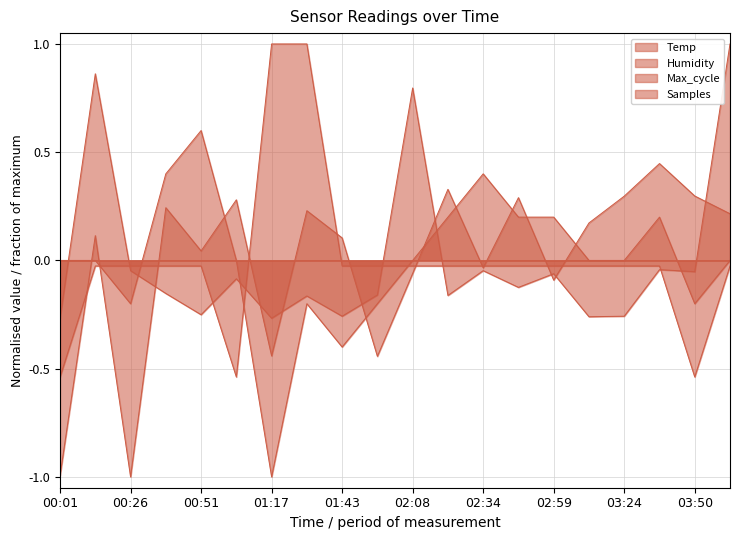

What is the maximum value shown in the chart?

1.0